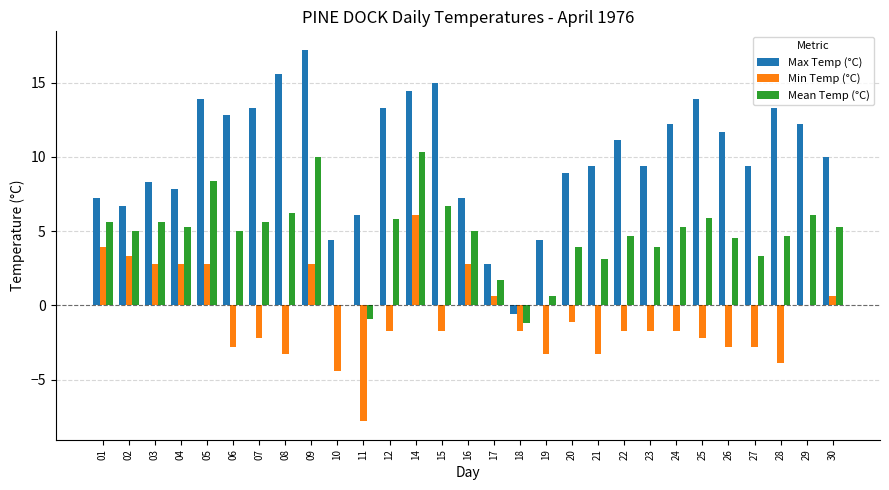

Which category has the highest value in the Max Temp (°C) series?

09